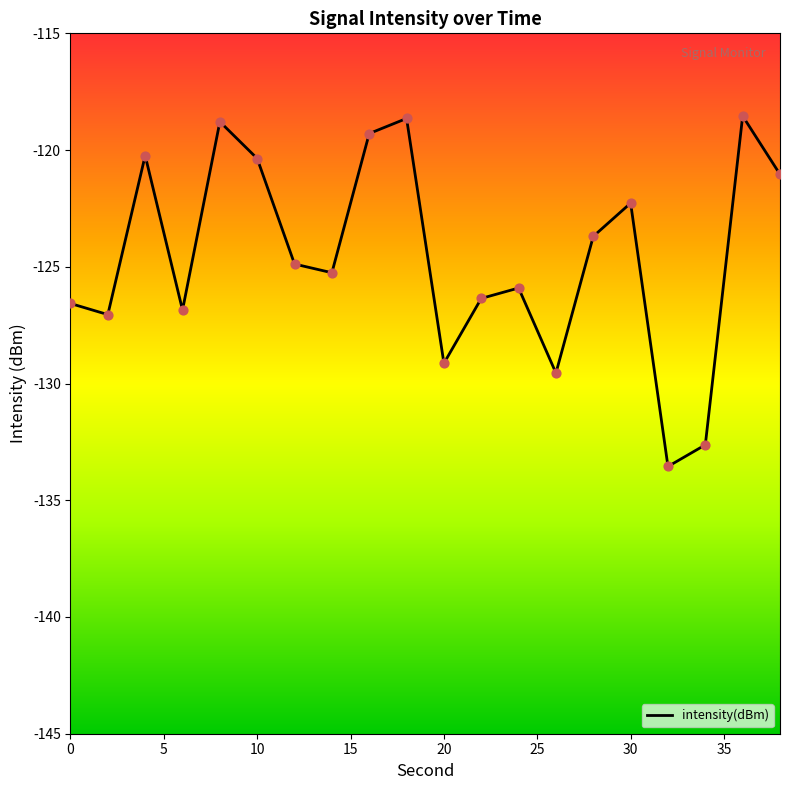

What is the minimum value shown in the chart?

-133.6